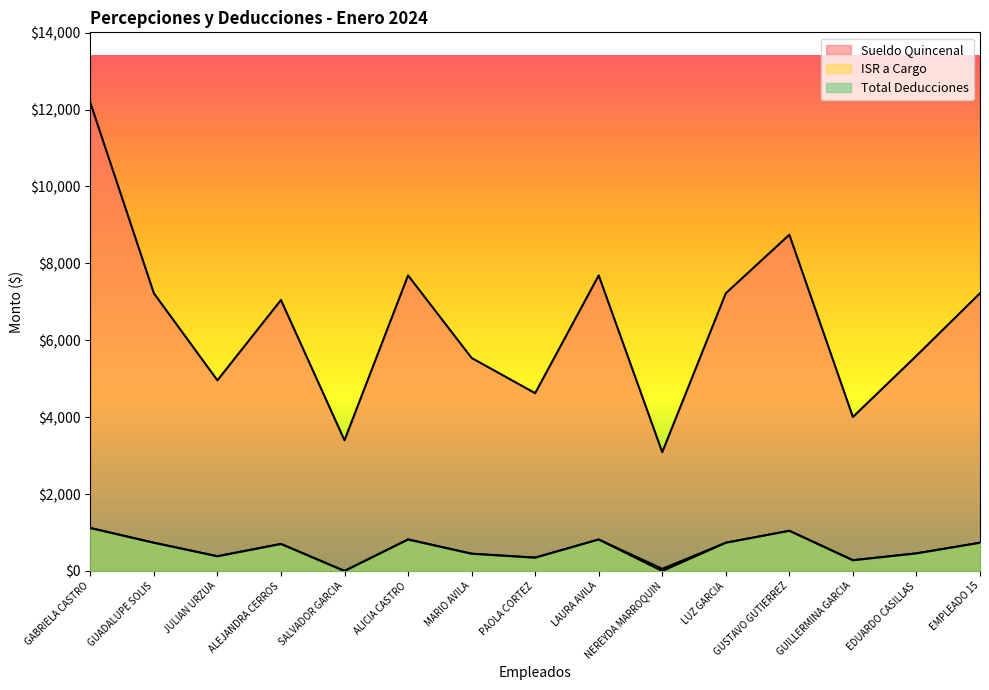

List the labels in order of ISR a Cargo value, largest first.

GABRIELA CASTRO, GUSTAVO GUTIERREZ, ALICIA CASTRO, LAURA AVILA, GUADALUPE SOLIS, LUZ GARCIA, EMPLEADO 15, ALEJANDRA CERROS, EDUARDO CASILLAS, MARIO AVILA, JULIAN URZUA, PAOLA CORTEZ, GUILLERMINA GARCIA, NEREYDA MARROQUIN, SALVADOR GARCIA